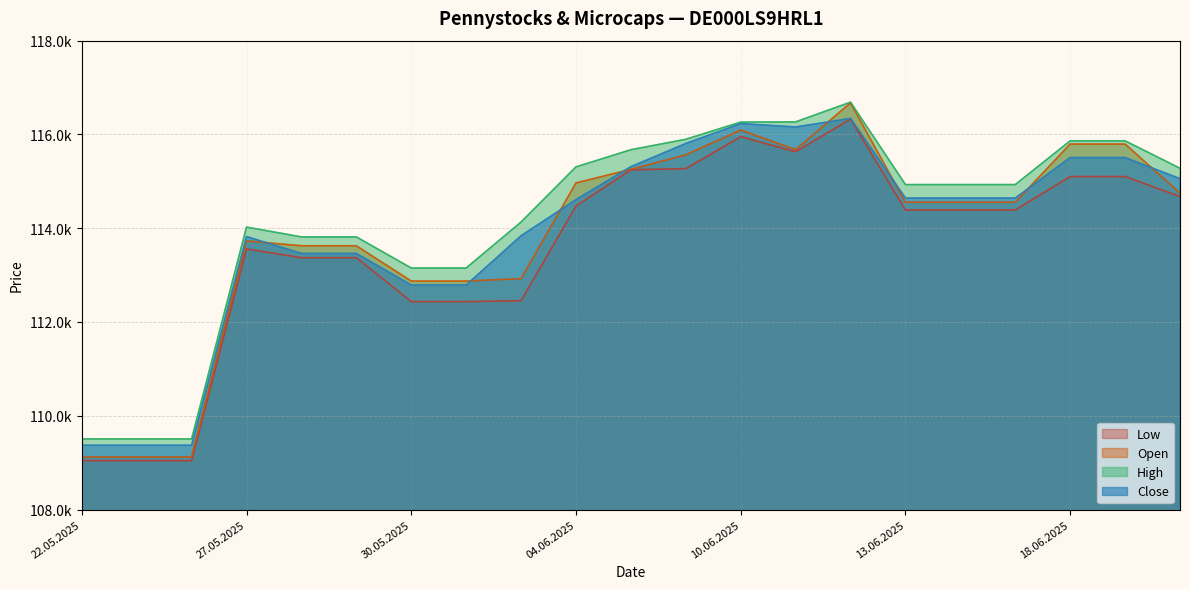

What are all the series names shown in the legend?

Low, Open, High, Close